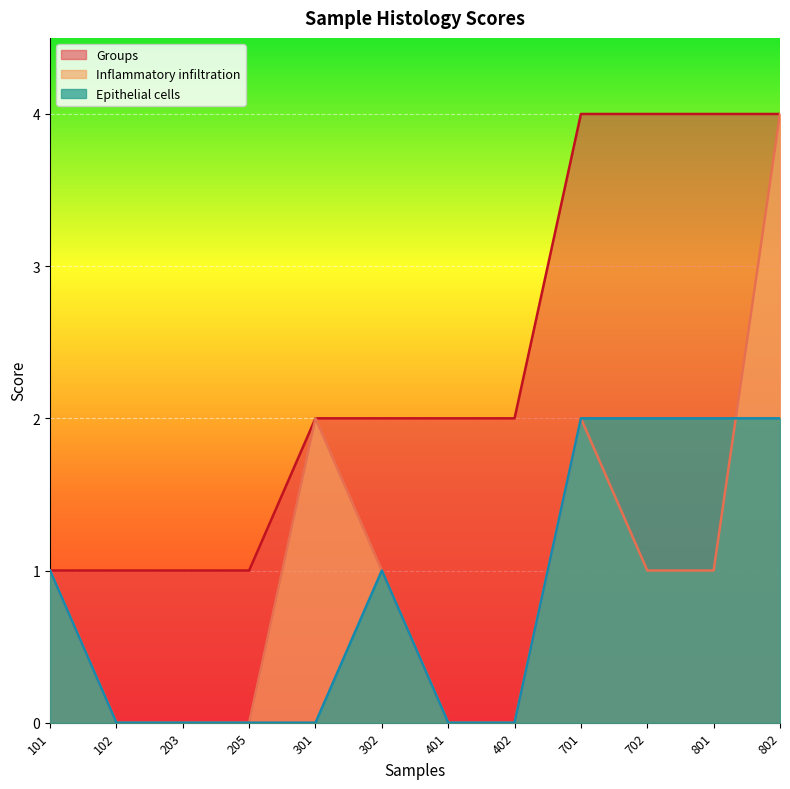

At which category does the chart reach its minimum across all series?

102